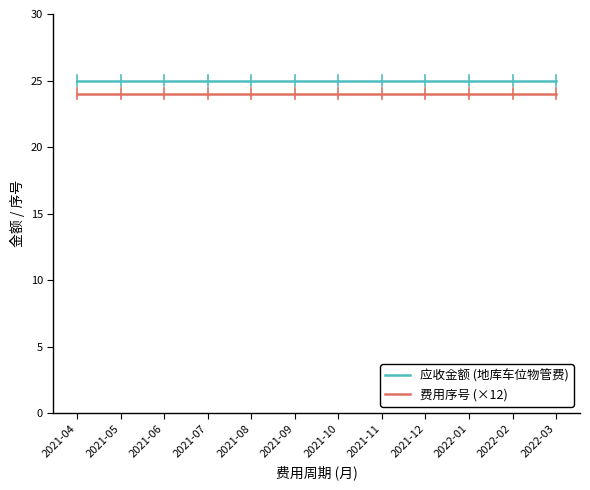

What is the difference between the highest and lowest values at 2021-10?

1